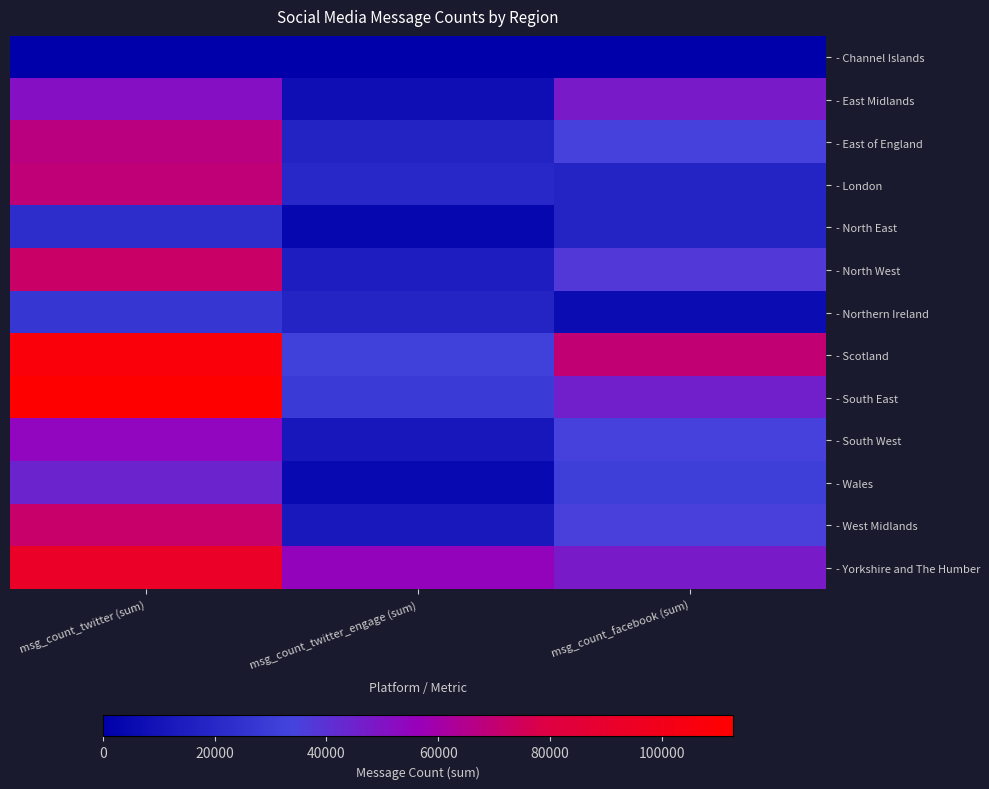

Reading left to right, what are all the values shown in this chart?

- Channel Islands: msg_count_twitter (sum)=11	msg_count_twitter_engage (sum)=5	msg_count_facebook (sum)=0
- East Midlands: msg_count_twitter (sum)=51114	msg_count_twitter_engage (sum)=7363	msg_count_facebook (sum)=47602
- East of England: msg_count_twitter (sum)=67802	msg_count_twitter_engage (sum)=17890	msg_count_facebook (sum)=34629
- London: msg_count_twitter (sum)=69140	msg_count_twitter_engage (sum)=20407	msg_count_facebook (sum)=18140
- North East: msg_count_twitter (sum)=22703	msg_count_twitter_engage (sum)=3841	msg_count_facebook (sum)=18090
- North West: msg_count_twitter (sum)=72262	msg_count_twitter_engage (sum)=14965	msg_count_facebook (sum)=37791
- Northern Ireland: msg_count_twitter (sum)=27166	msg_count_twitter_engage (sum)=18443	msg_count_facebook (sum)=6382
- Scotland: msg_count_twitter (sum)=107409	msg_count_twitter_engage (sum)=32157	msg_count_facebook (sum)=69979
- South East: msg_count_twitter (sum)=112720	msg_count_twitter_engage (sum)=29283	msg_count_facebook (sum)=46164
- South West: msg_count_twitter (sum)=54374	msg_count_twitter_engage (sum)=11552	msg_count_facebook (sum)=34475
- Wales: msg_count_twitter (sum)=44393	msg_count_twitter_engage (sum)=5149	msg_count_facebook (sum)=31108
- West Midlands: msg_count_twitter (sum)=71412	msg_count_twitter_engage (sum)=12602	msg_count_facebook (sum)=35242
- Yorkshire and The Humber: msg_count_twitter (sum)=92643	msg_count_twitter_engage (sum)=55284	msg_count_facebook (sum)=47850